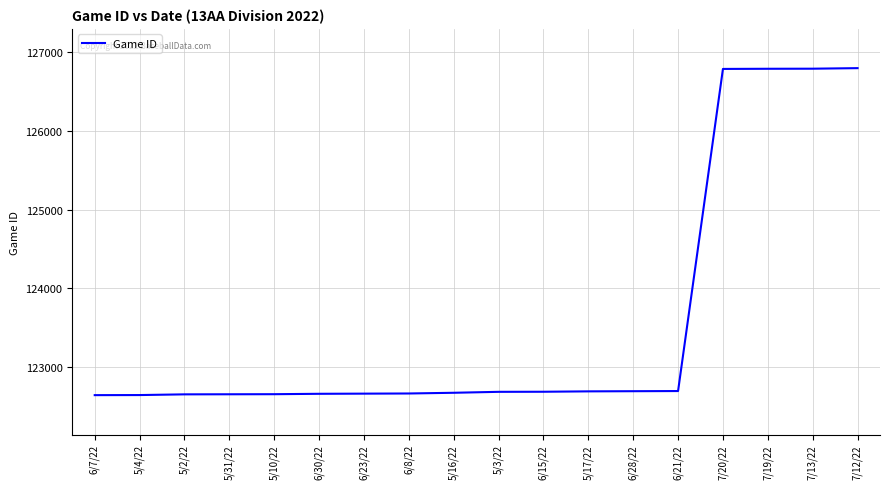

The value at 5/31/22 is 122657. True or false?

True